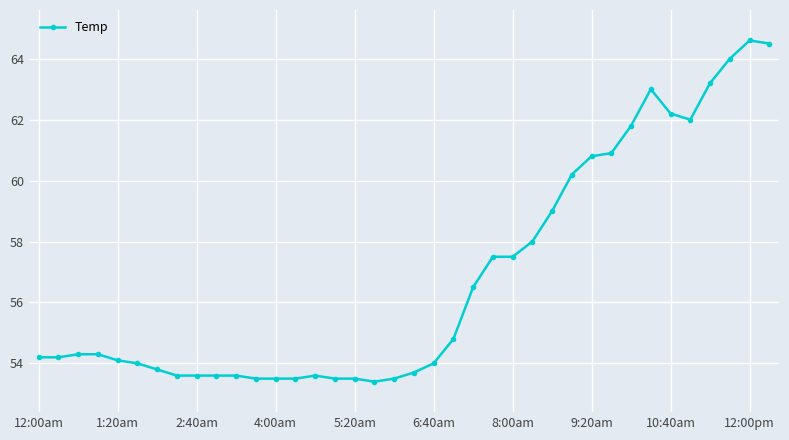

What is the sum of all values?

2159.5